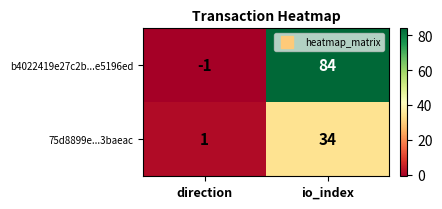

What is the difference between the maximum and minimum values in the b4022419e27c2b...e5196ed series?

85